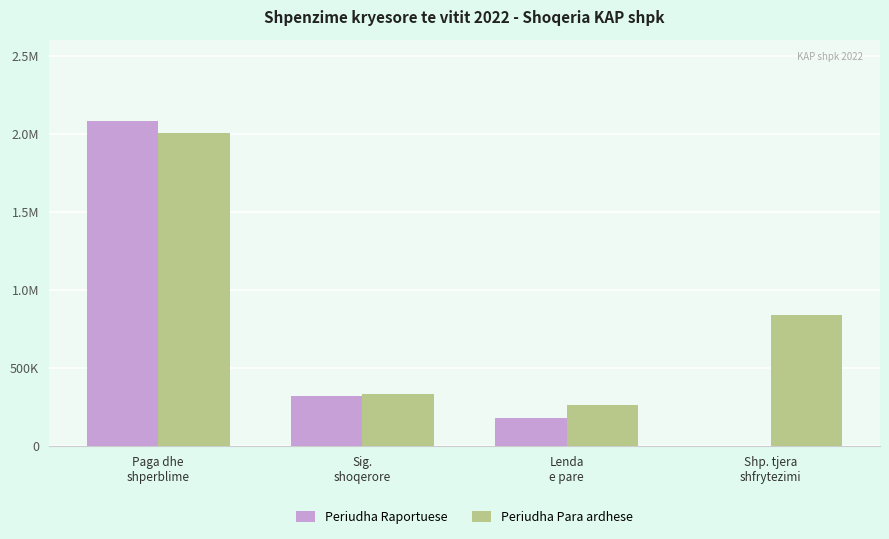

True or false: Periudha Raportuese has a value of 3494750 at Paga dhe
shperblime.

False